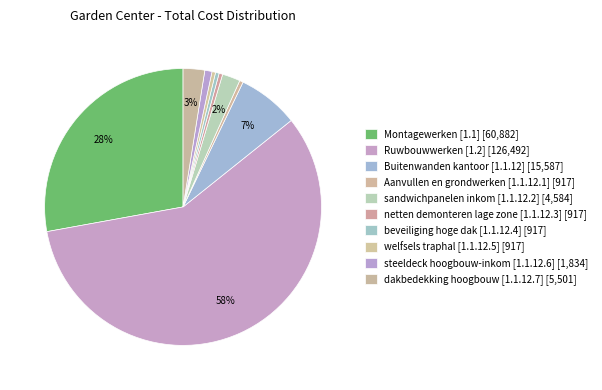

Rank the categories by value from lowest to highest.

Aanvullen en grondwerken [1.1.12.1], netten demonteren lage zone [1.1.12.3], beveiliging hoge dak [1.1.12.4], welfsels traphal [1.1.12.5], steeldeck hoogbouw-inkom [1.1.12.6], sandwichpanelen inkom [1.1.12.2], dakbedekking hoogbouw [1.1.12.7], Buitenwanden kantoor [1.1.12], Montagewerken [1.1], Ruwbouwwerken [1.2]